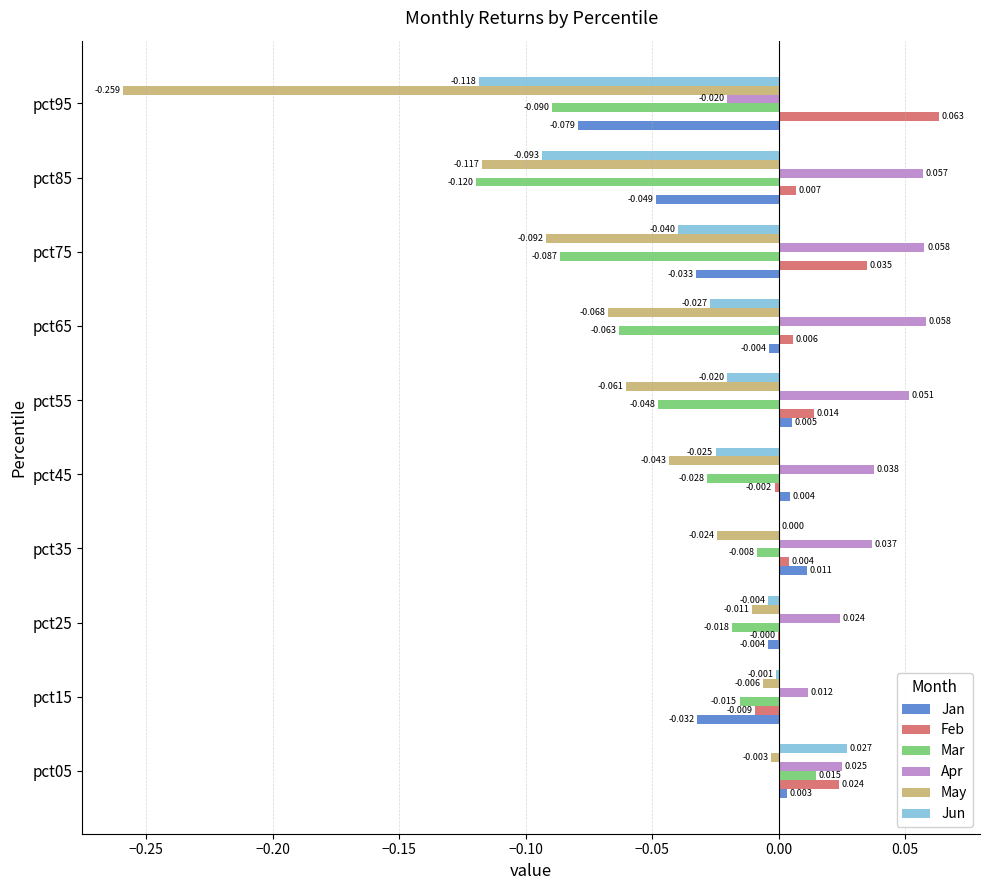

Is the value of Mar at pct45 greater than the value of Feb at pct65?

No